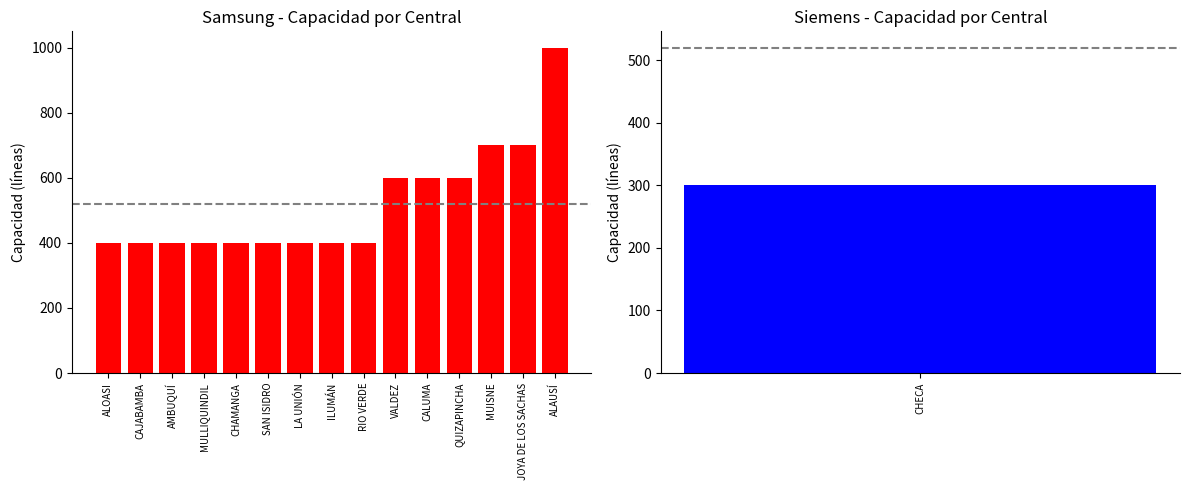

Which category has the highest value across all series?

ALAUSÍ